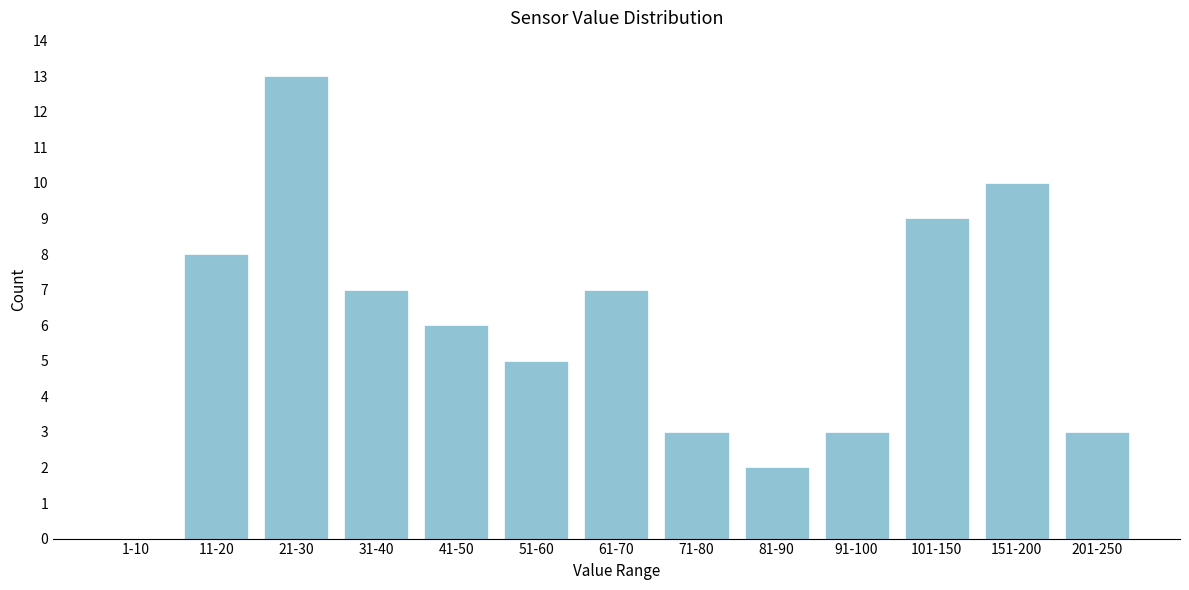

Reading right to left, list all the values displayed in this chart.

201-250=3	151-200=10	101-150=9	91-100=3	81-90=2	71-80=3	61-70=7	51-60=5	41-50=6	31-40=7	21-30=13	11-20=8	1-10=0